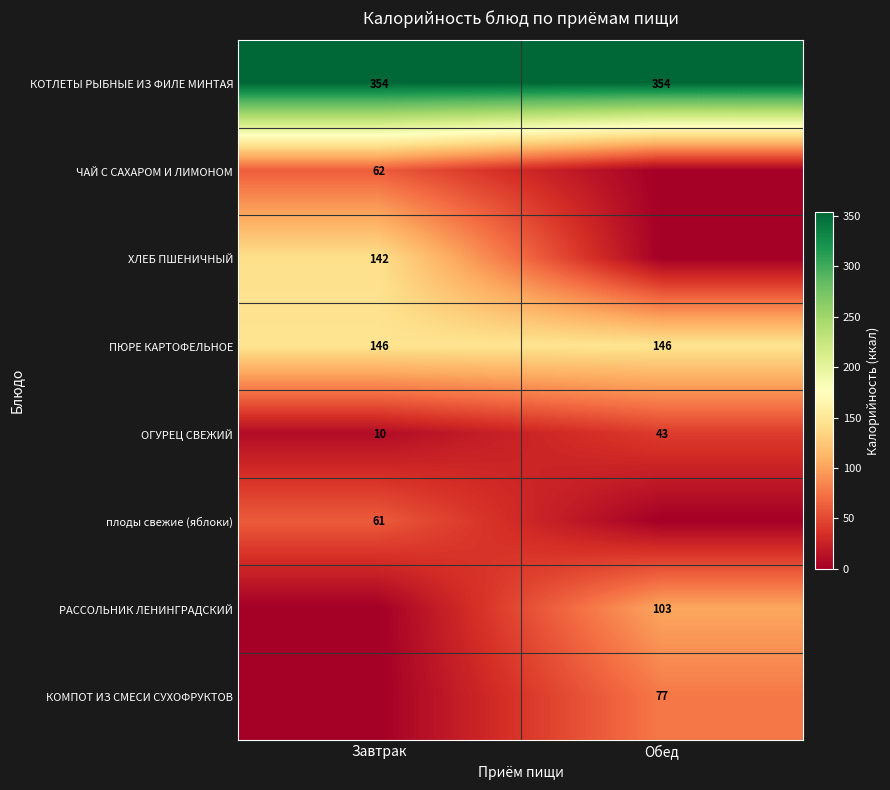

The value of ХЛЕБ ПШЕНИЧНЫЙ at Завтрак is 220.1. True or false?

False